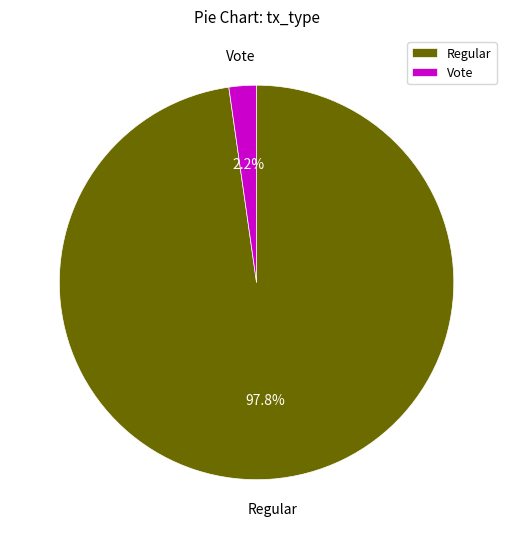

To the nearest percent, what percentage of the pie is Regular?

98%